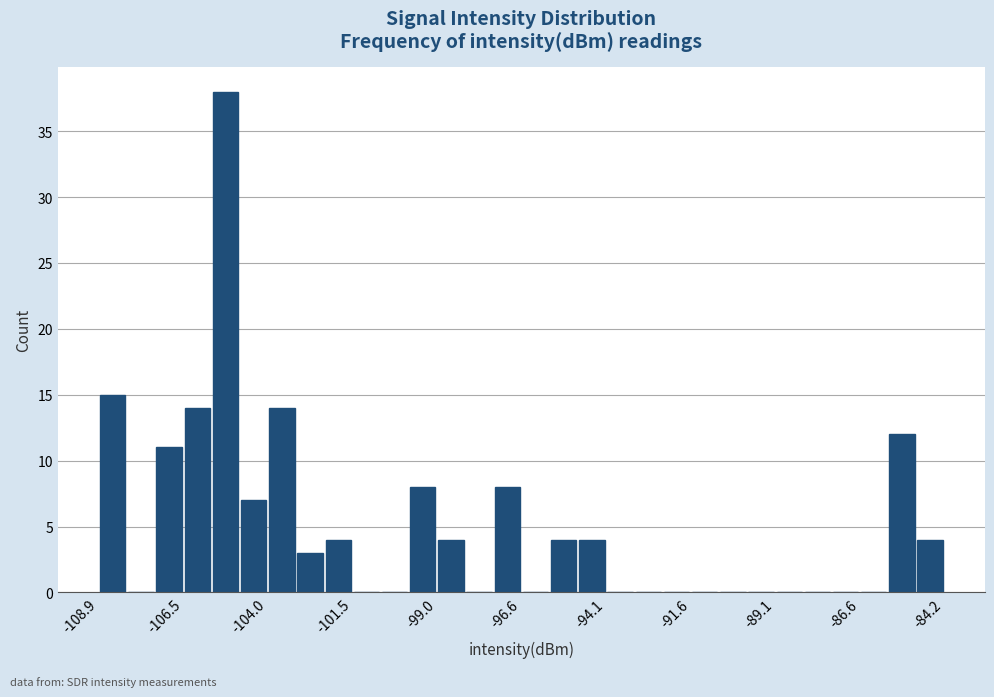

Read against the x-axis, roughly where is the centre of the tallest bar?

-105.0